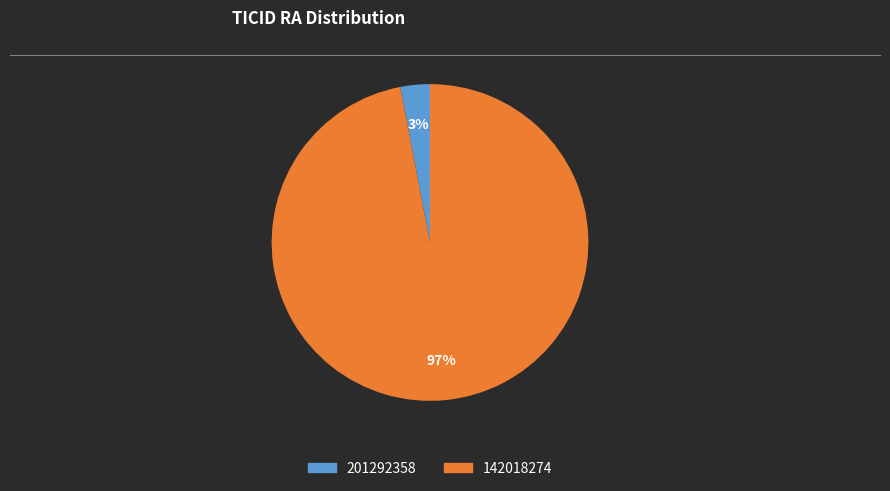

To the nearest percent, what is the difference between the 201292358 and 142018274 slice percentages?

94%